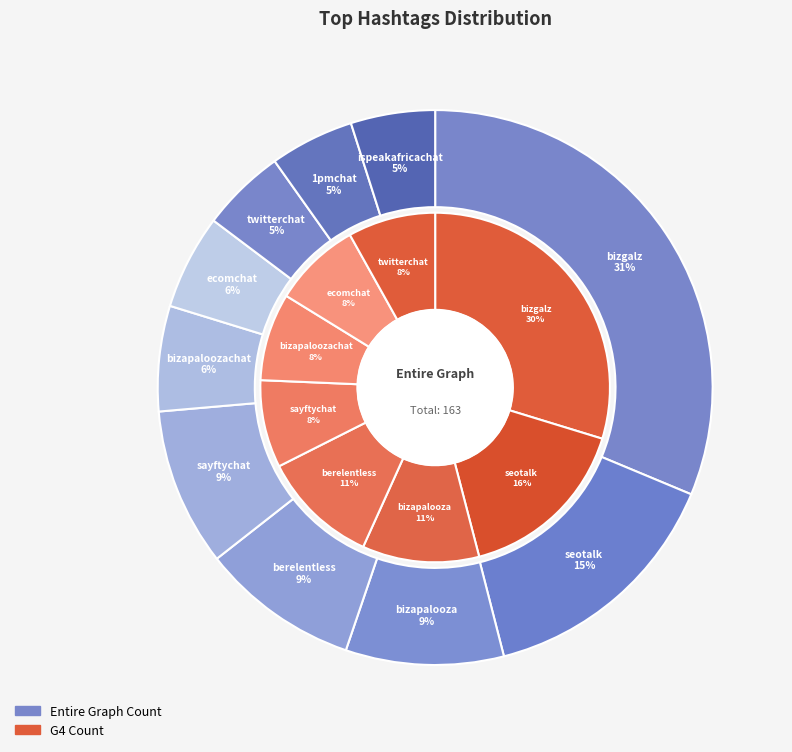

What percentage is the bizapalooza slice, to the nearest percent?

9%